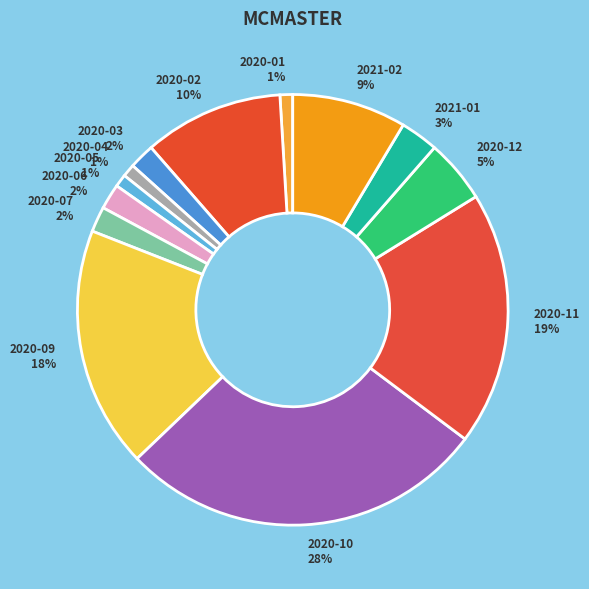

What percentage is the 2020-04 slice, to the nearest percent?

1%